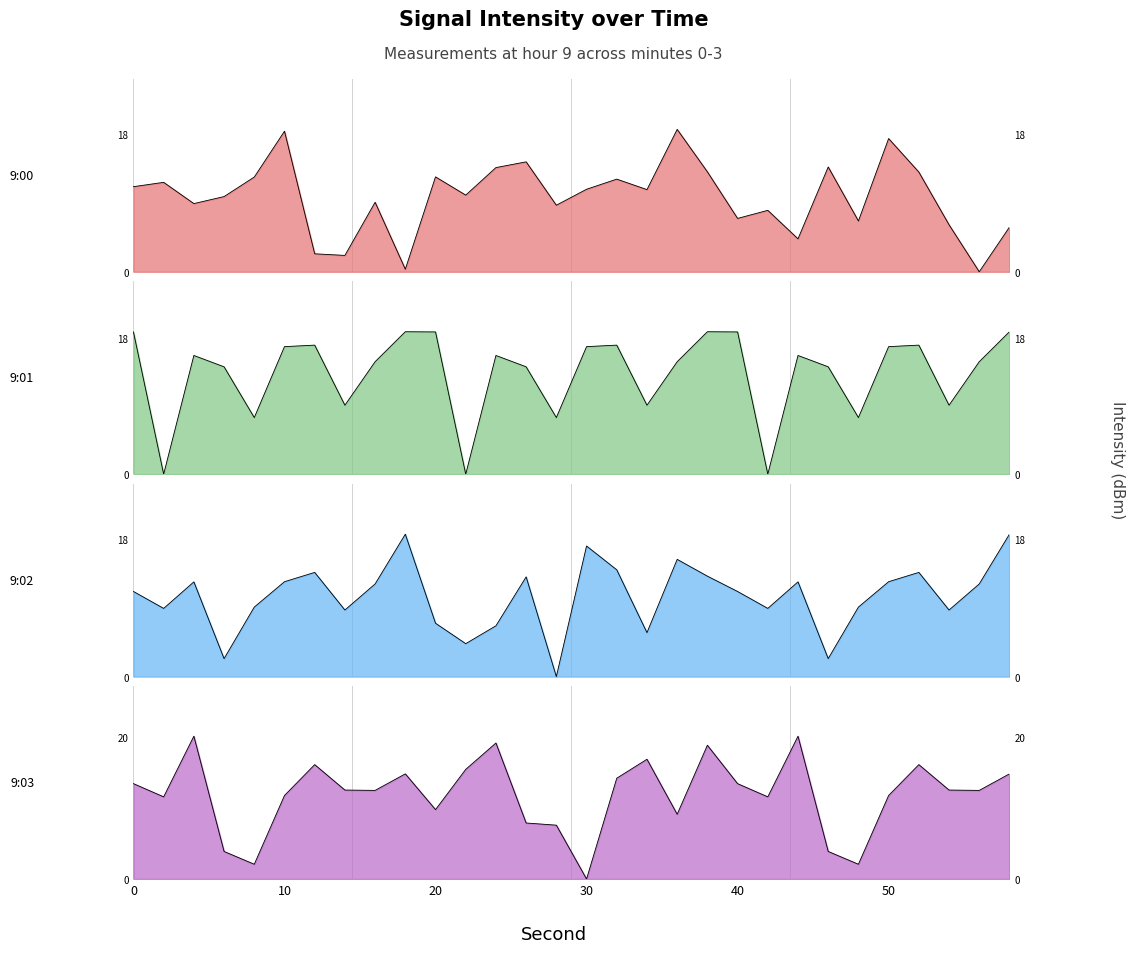

What is the difference between the maximum and minimum values in the 9:00 series?

18.6